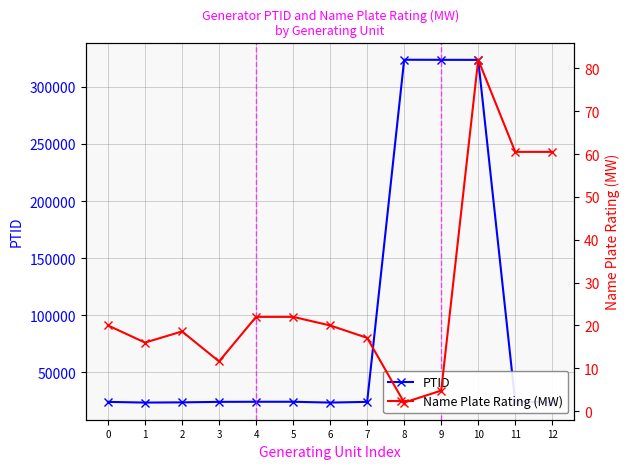

List the labels in order of Name Plate Rating (MW) value, smallest first.

8, 9, 3, 1, 7, 2, 0, 6, 4, 5, 11, 12, 10